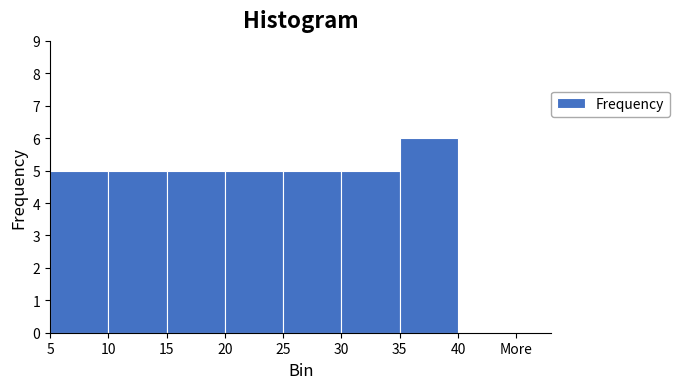

Reading left to right, transcribe all the data shown in this chart.

5	5	5	5	5	5	6